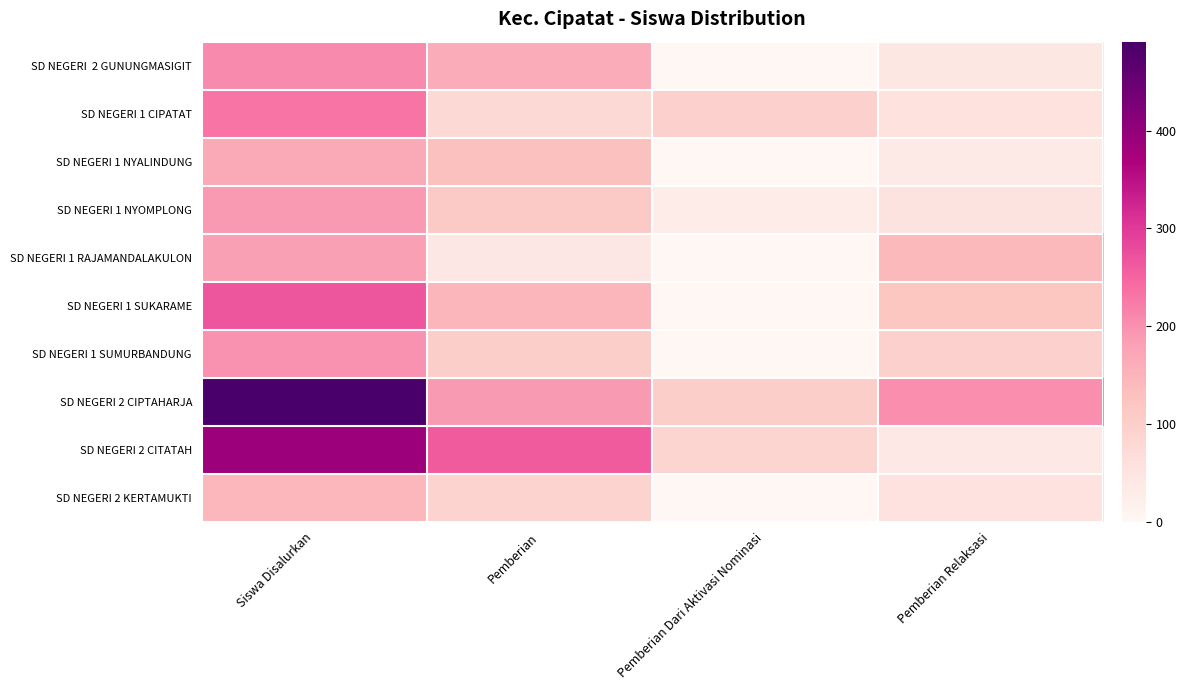

Which series has the widest spread of values?

SD NEGERI 2 CIPTAHARJA